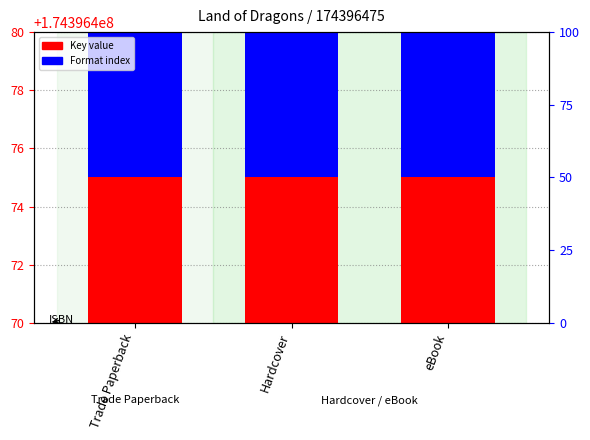

The Format index series shows 1 at Trade Paperback. True or false?

False